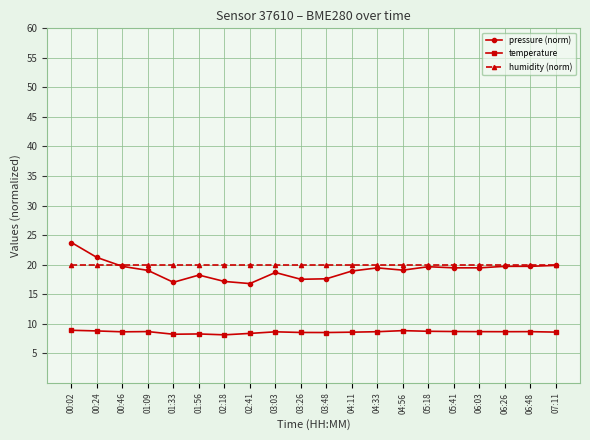

What is the average value of the temperature series?

8.6